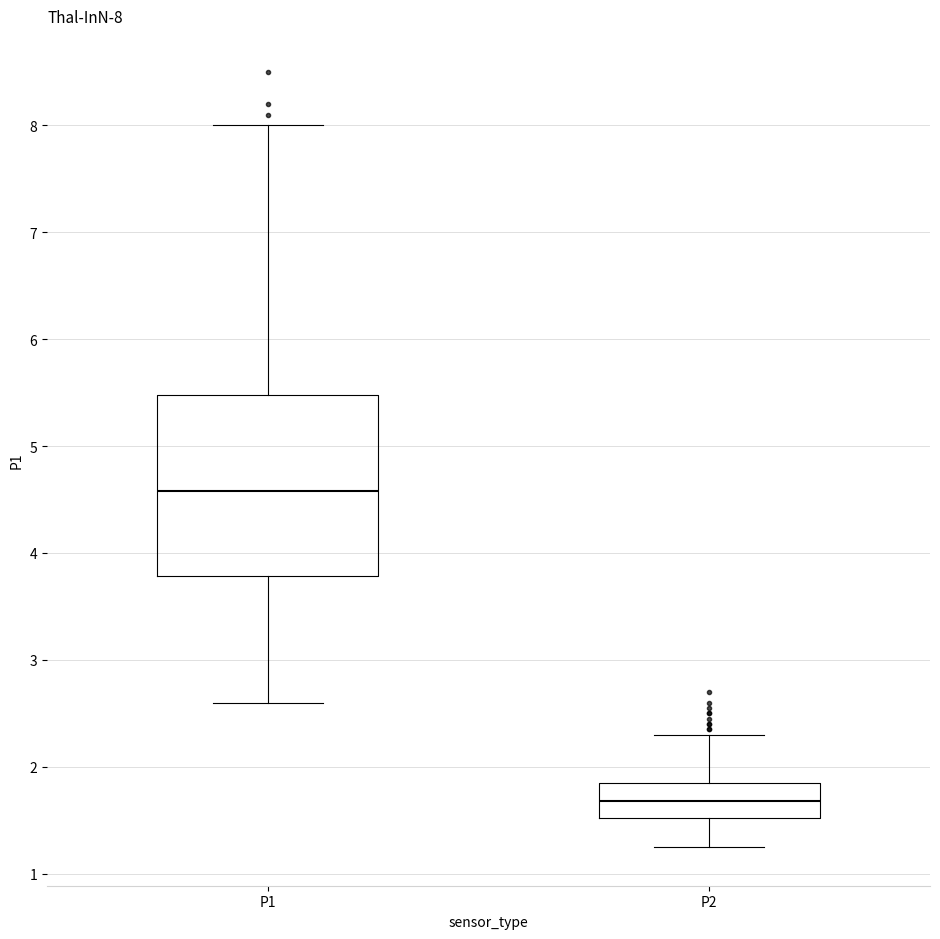

Which box's median line is the lowest?

P2